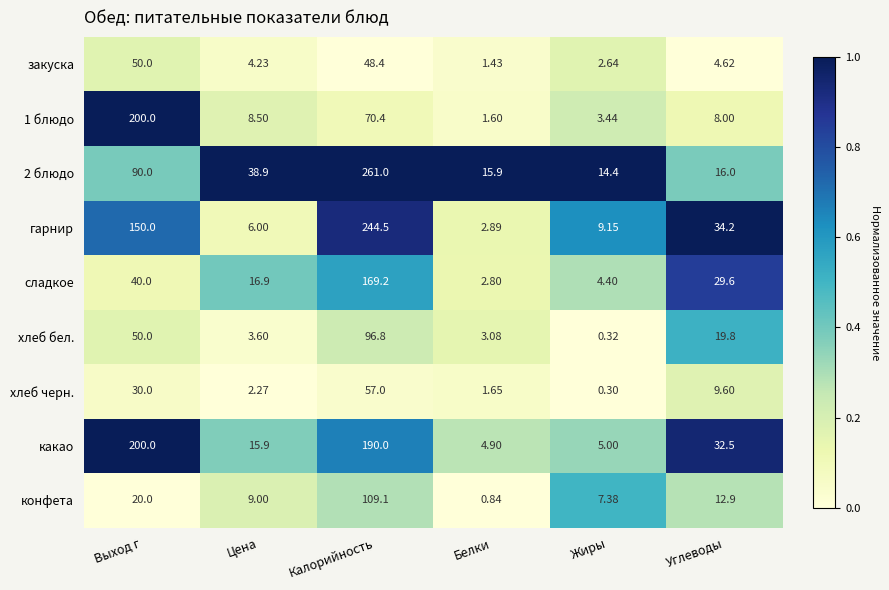

List the labels in order of сладкое value, smallest first.

Белки, Жиры, Цена, Углеводы, Выход г, Калорийность